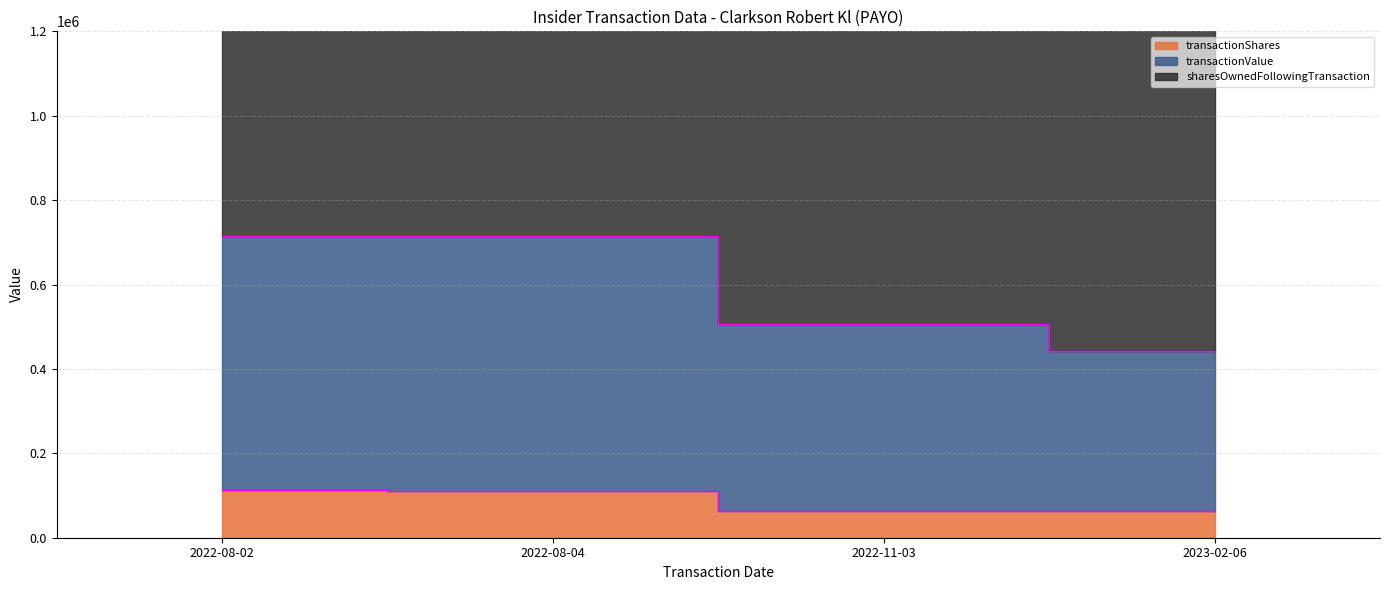

Between 2023-02-06 and 2022-08-02, which is larger?

2022-08-02